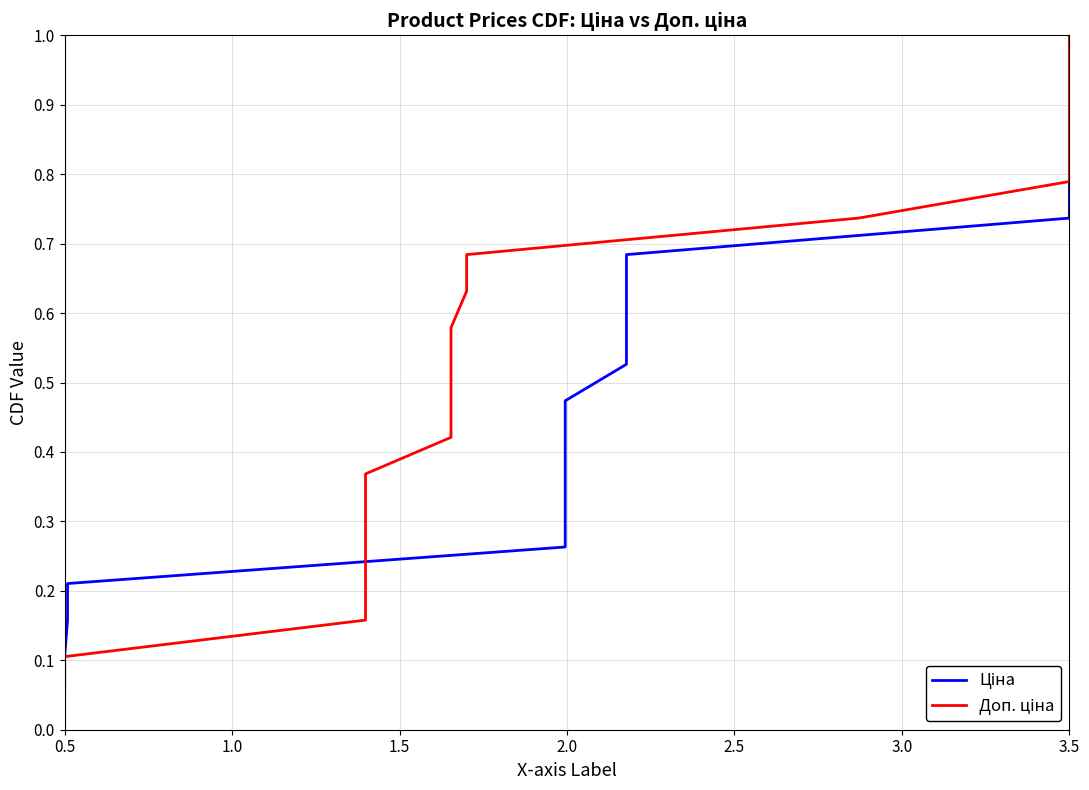

List the series in order of their peak value, highest first.

Ціна, Доп. ціна